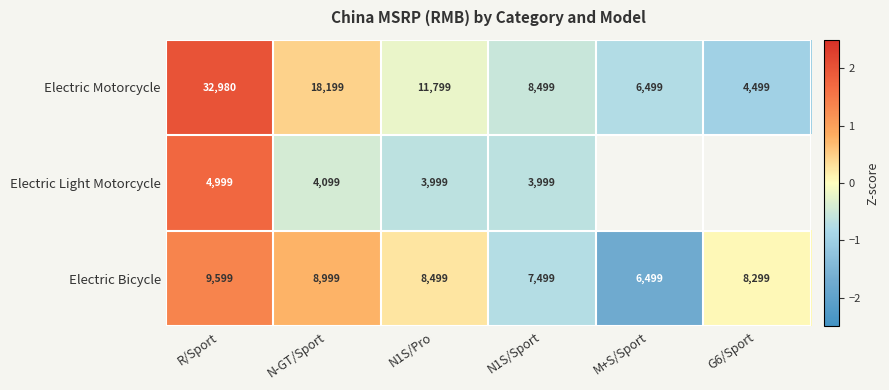

What is the spread (max minus min) of values at N-GT/Sport?

14100.0